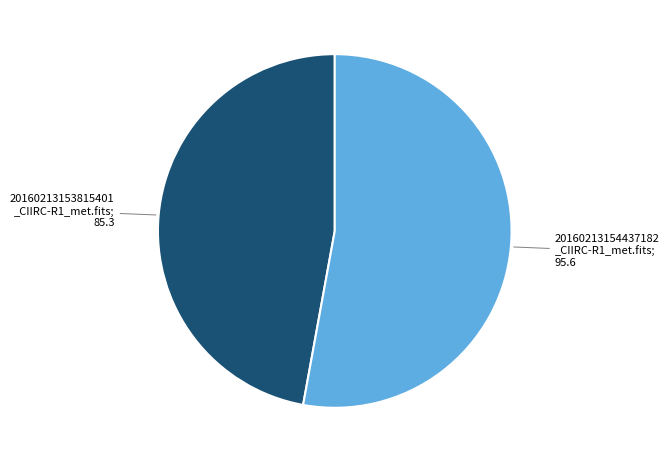

Does any single category account for the majority?

Yes